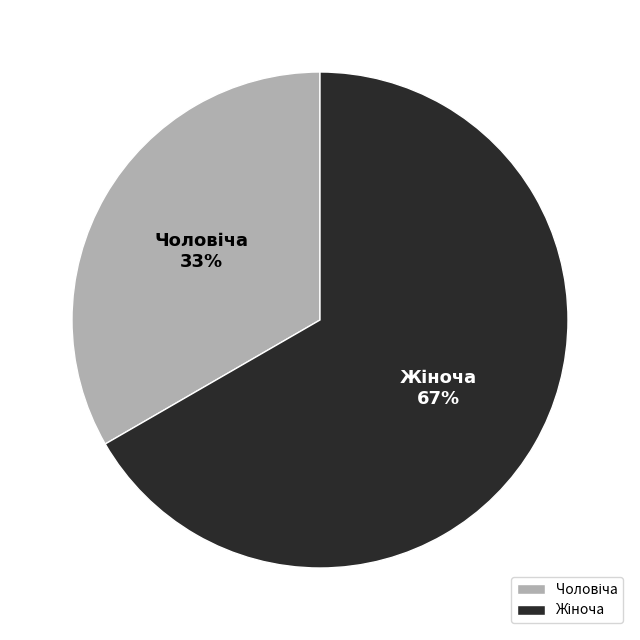

How many slices are in this pie chart?

2